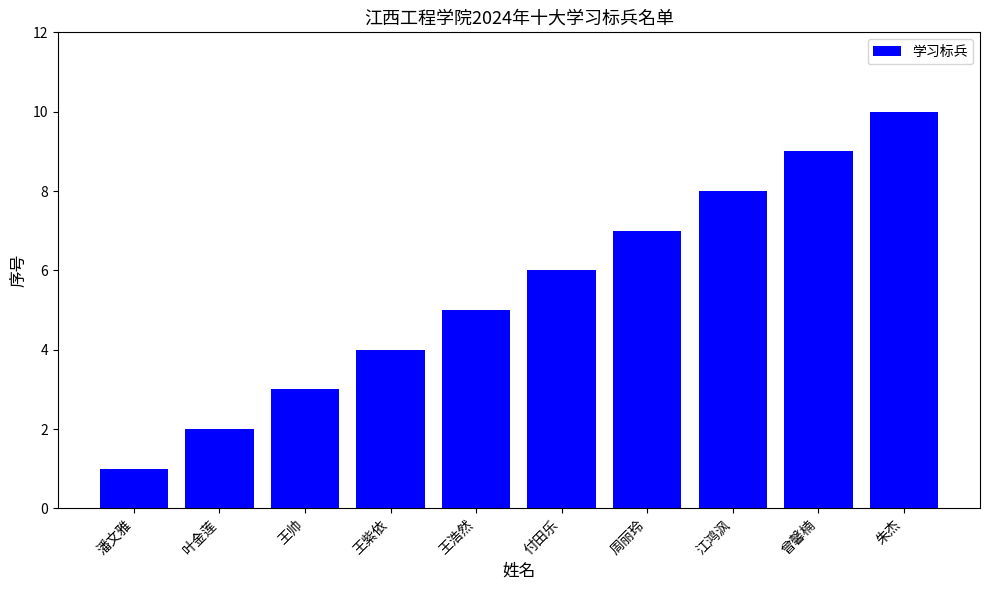

Are the bars horizontal?

No